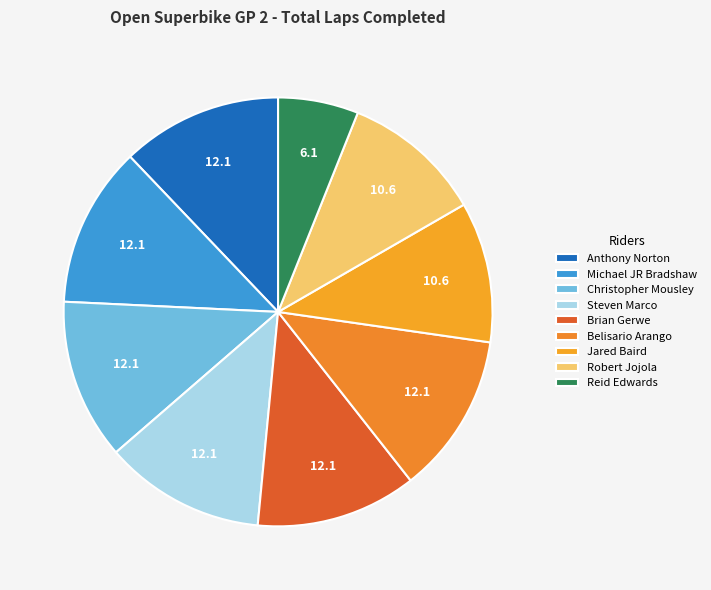

Is there a majority slice in this chart?

No